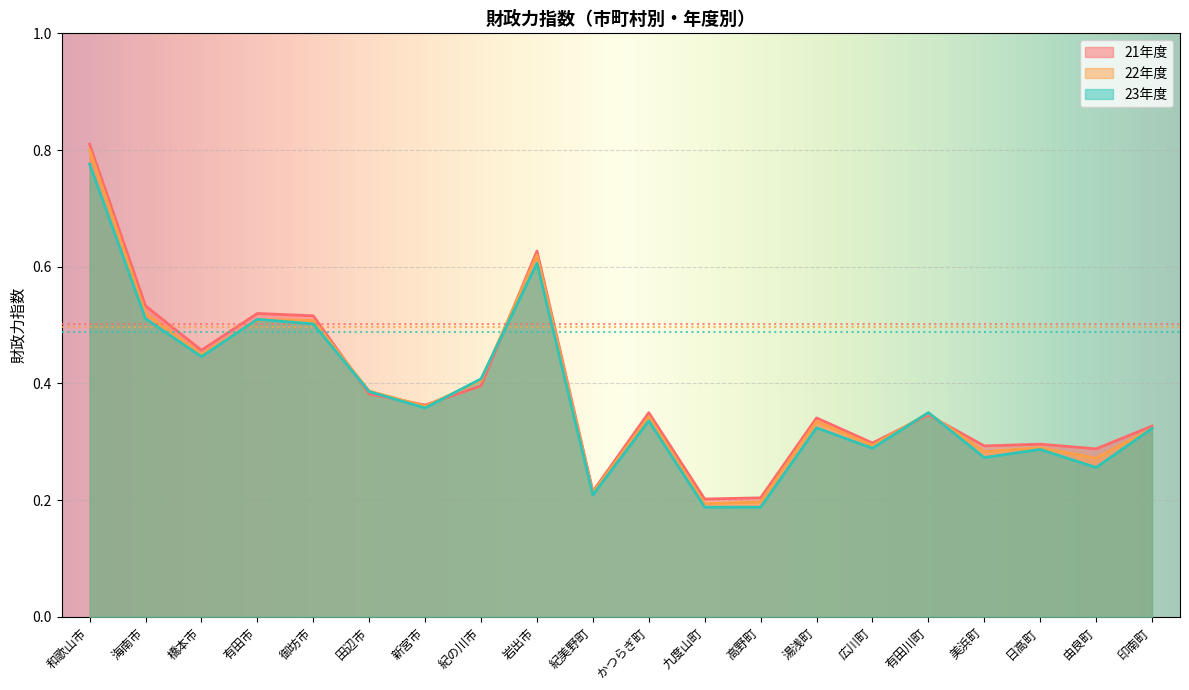

Reading left to right, transcribe all the data shown in this chart.

21年度: 0.8	0.5	0.5	0.5	0.5	0.4	0.4	0.4	0.6	0.2	0.3	0.2	0.2	0.3	0.3	0.3	0.3	0.3	0.3	0.3
22年度: 0.8	0.5	0.5	0.5	0.5	0.4	0.4	0.4	0.6	0.2	0.3	0.2	0.2	0.3	0.3	0.3	0.3	0.3	0.3	0.3
23年度: 0.8	0.5	0.4	0.5	0.5	0.4	0.4	0.4	0.6	0.2	0.3	0.2	0.2	0.3	0.3	0.3	0.3	0.3	0.3	0.3